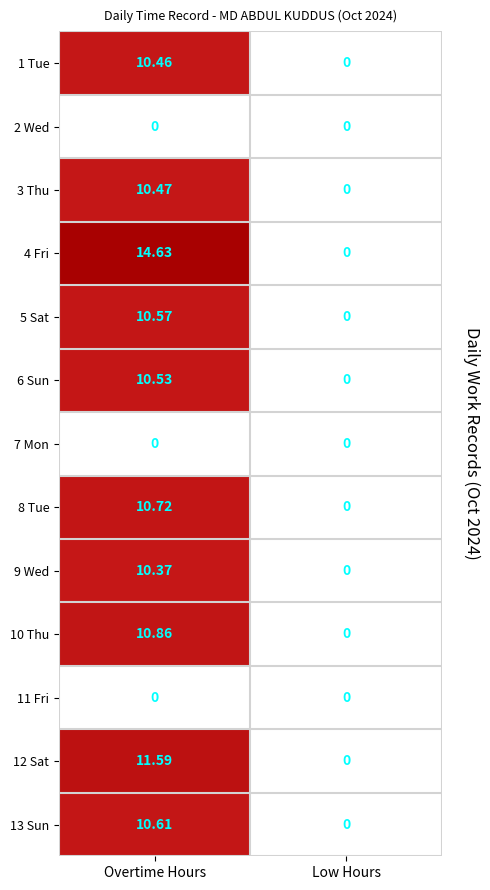

Between Overtime Hours and Low Hours, which series saw the biggest shift?

4 Fri